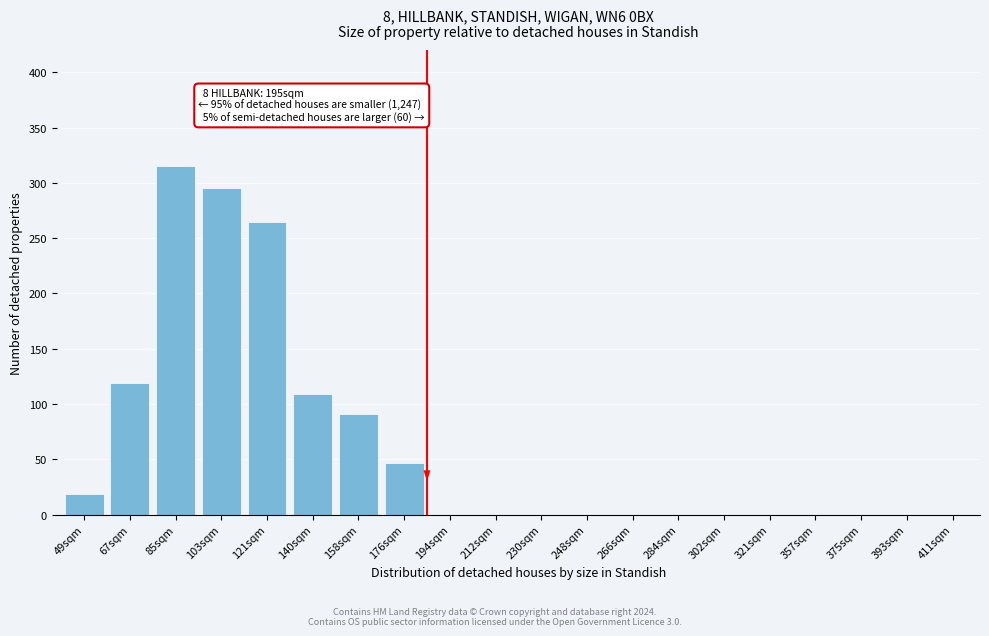

Reading left to right, list all the values displayed in this chart.

49sqm=19	67sqm=119	85sqm=315	103sqm=295	121sqm=265	140sqm=109	158sqm=91	176sqm=47	194sqm=0	212sqm=0	230sqm=0	248sqm=0	266sqm=0	284sqm=0	302sqm=0	321sqm=0	357sqm=0	375sqm=0	393sqm=0	411sqm=0